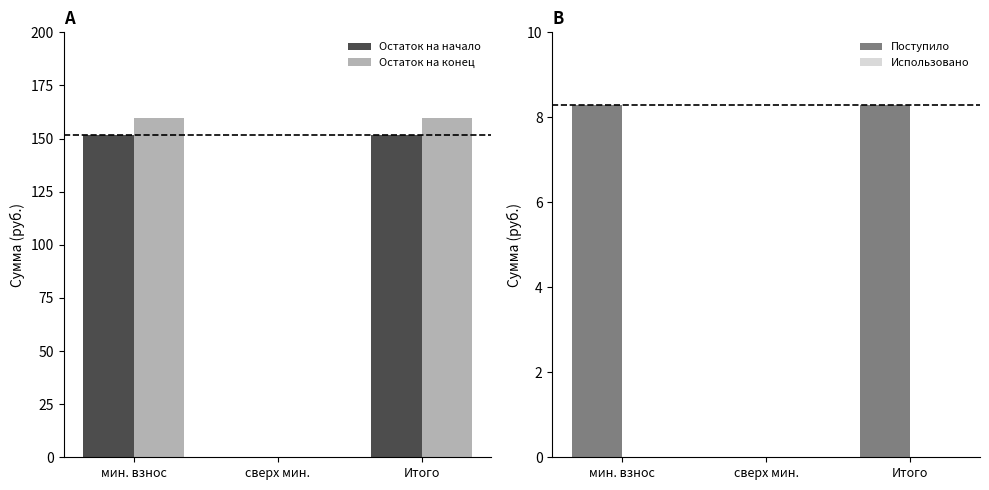

How many values in Поступило are above zero?

2